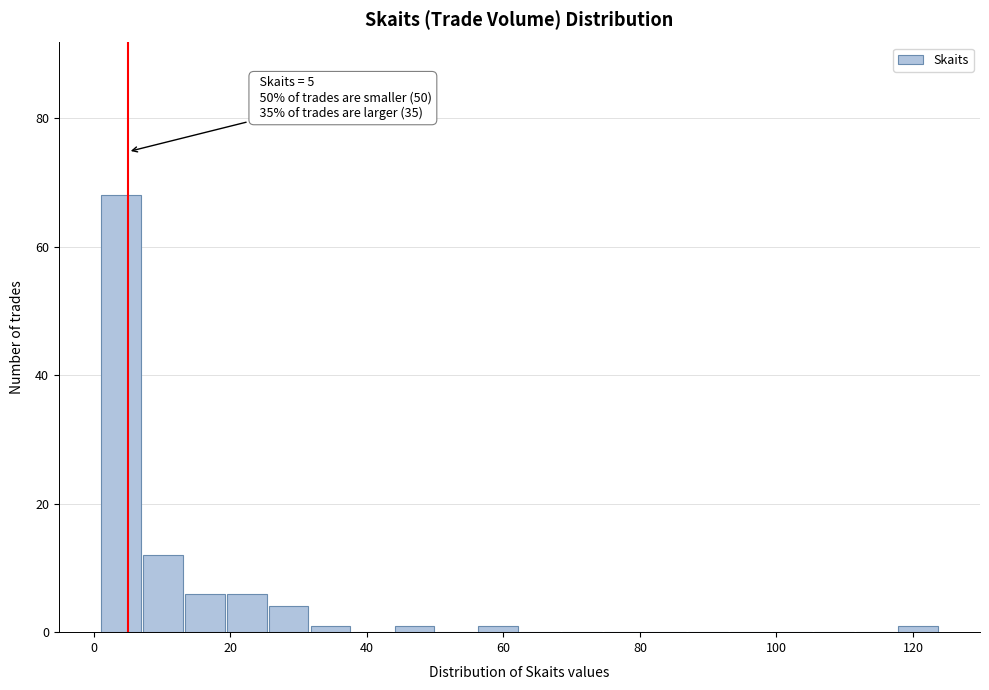

Read against the x-axis, roughly where is the centre of the tallest bar?

4